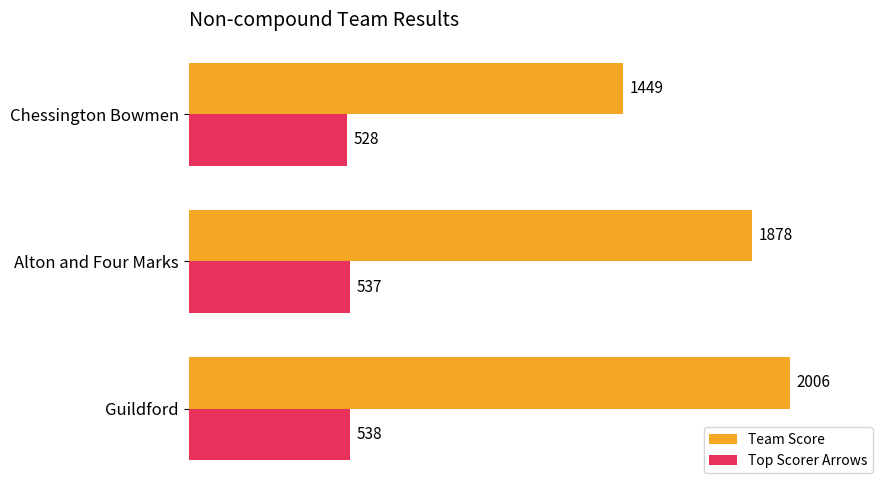

Which label corresponds to the smallest value in the chart?

Chessington Bowmen